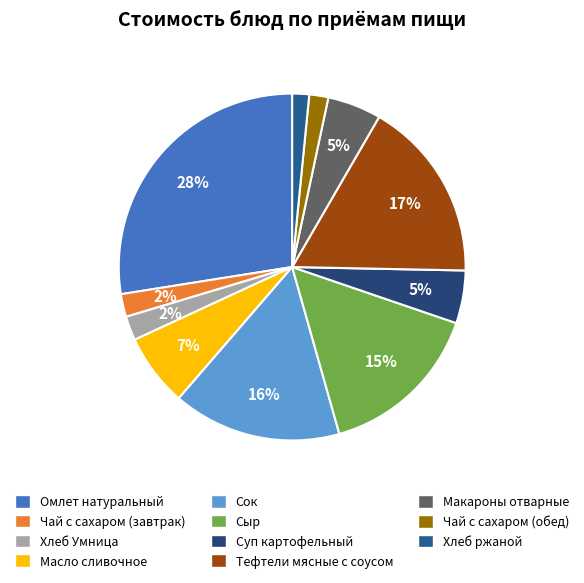

To the nearest percent, what is the average slice percentage?

9%